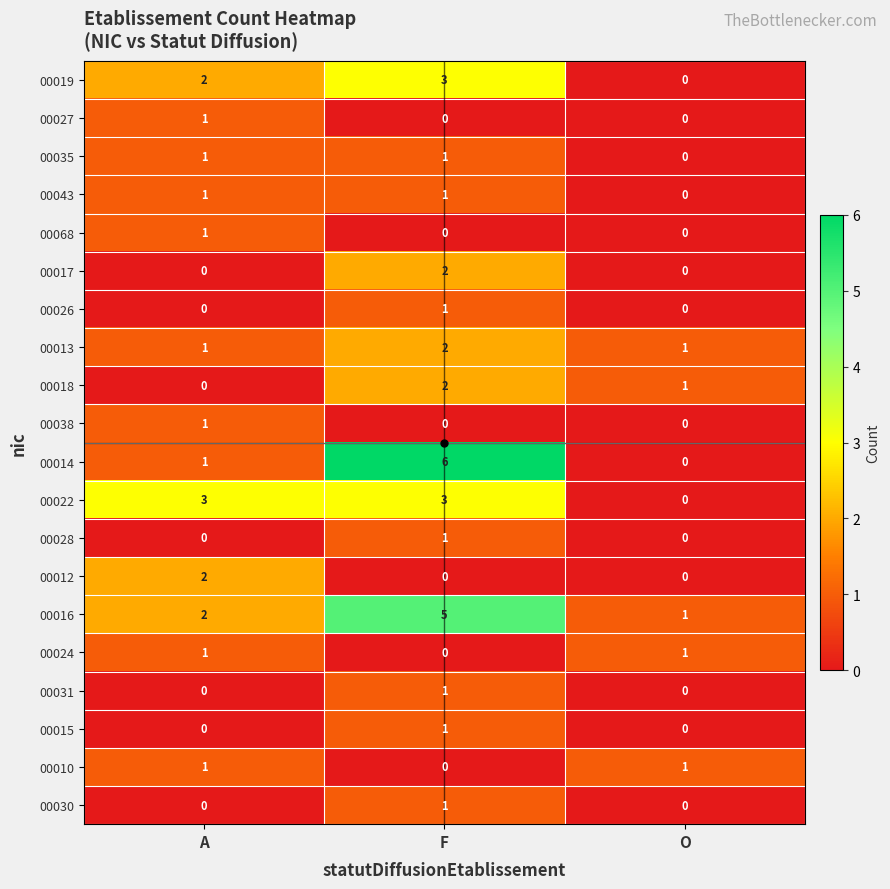

At which category does the chart reach its peak across all series?

F